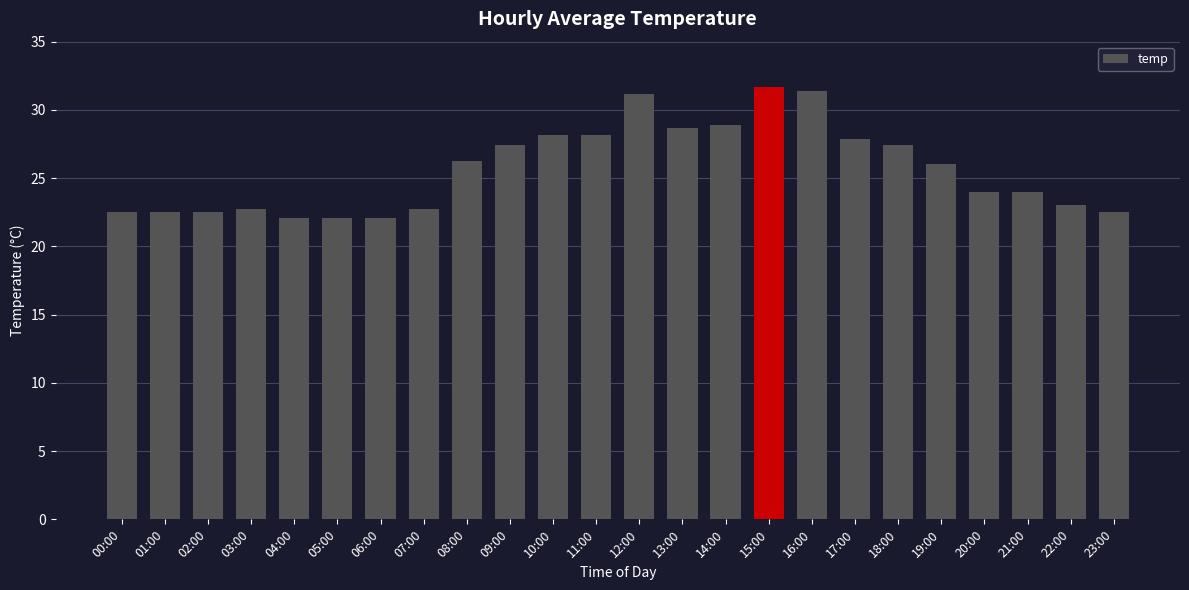

What is the average value?

25.7